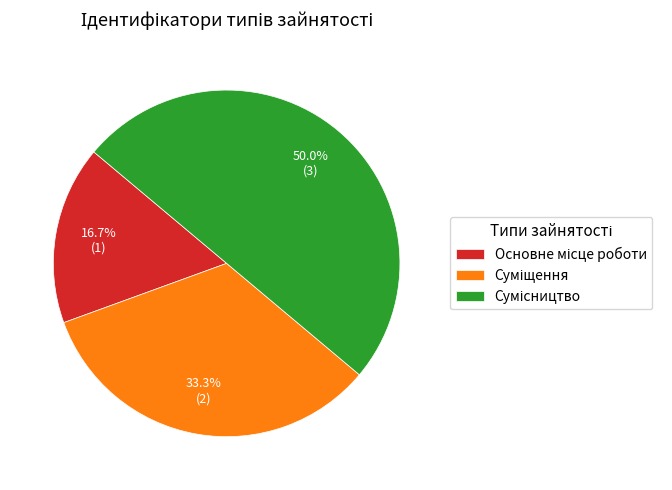

To the nearest percent, what percentage of the pie is Сумісництво?

50%